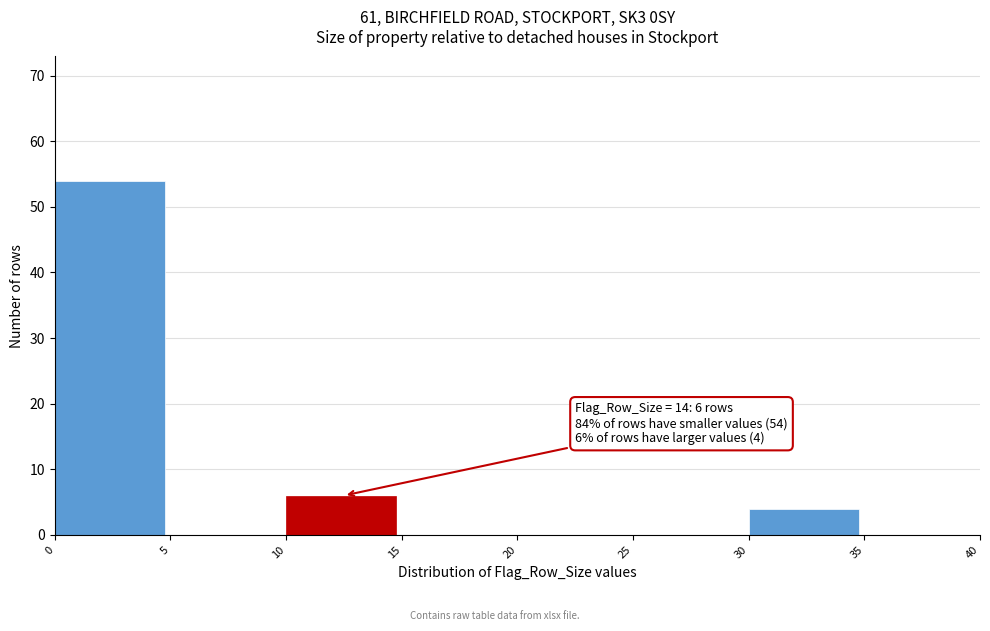

Over which range of the x-axis is the bar tallest?

0 to 5